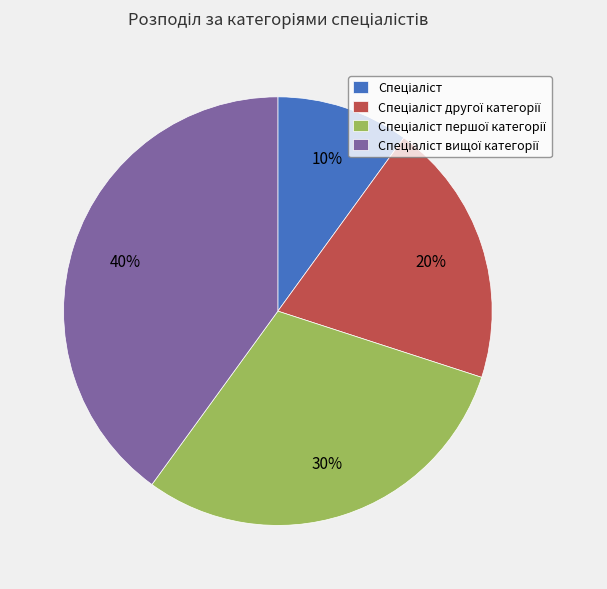

Is there any slice that represents more than half of the pie?

No